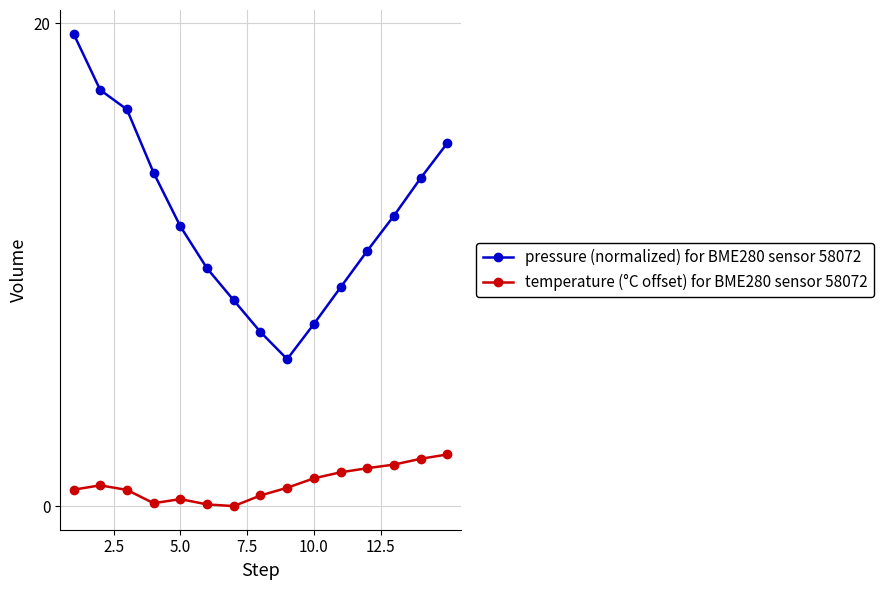

What is the greatest value displayed?

19.6